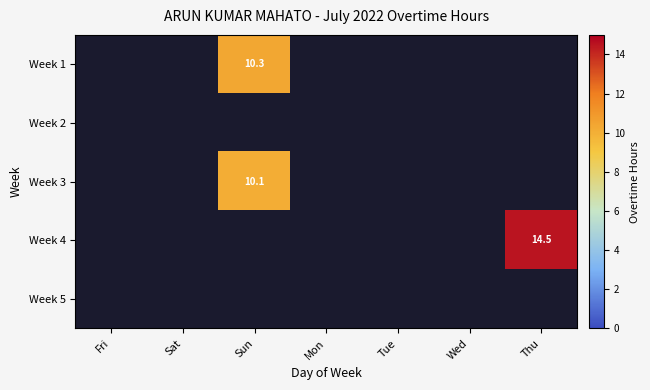

How many data points does each series have?

7